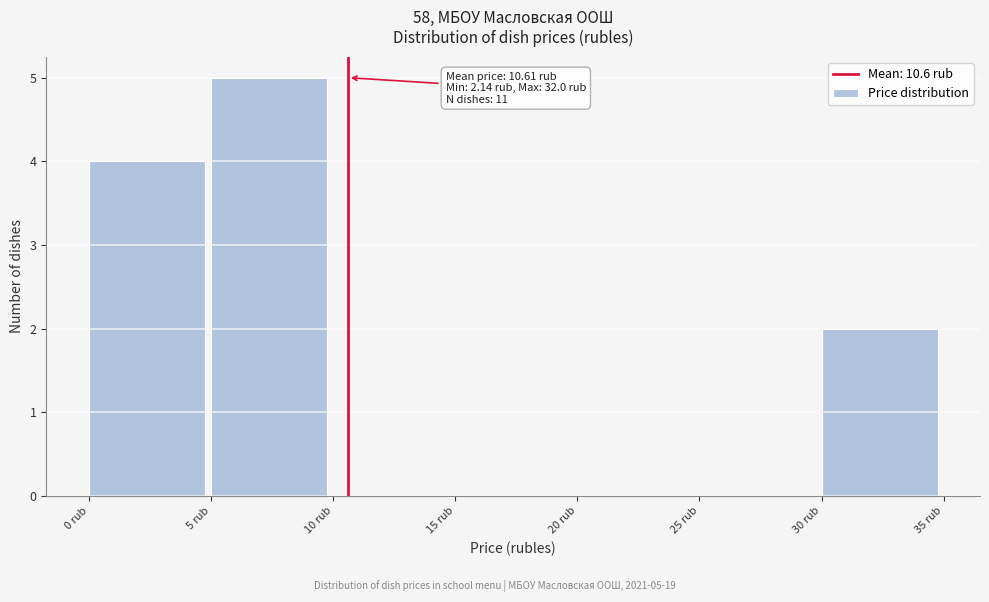

Which range on the x-axis has the tallest bar?

5 to 10